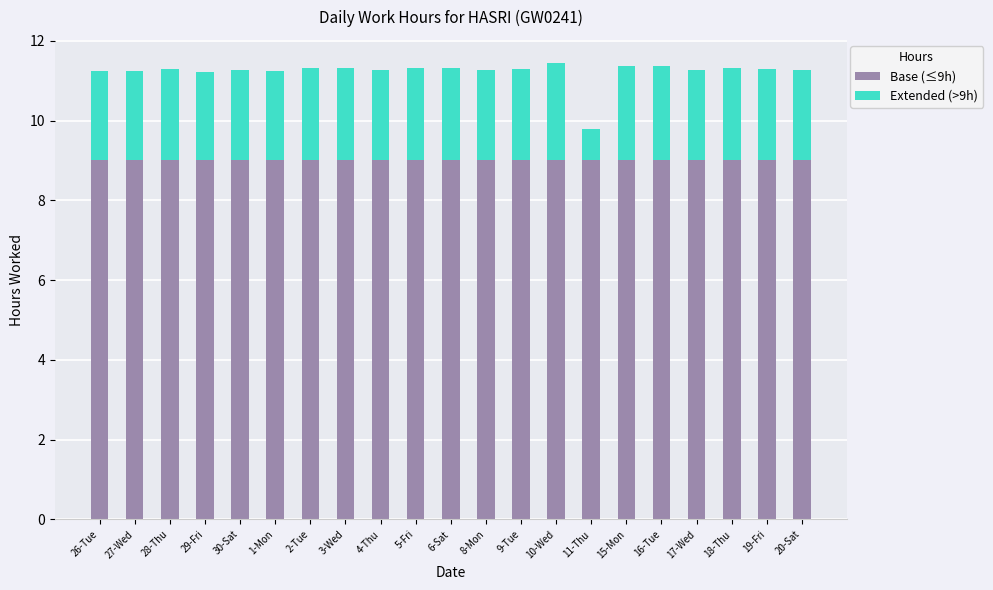

What is the lowest value of the Base (≤9h) series?

9.0